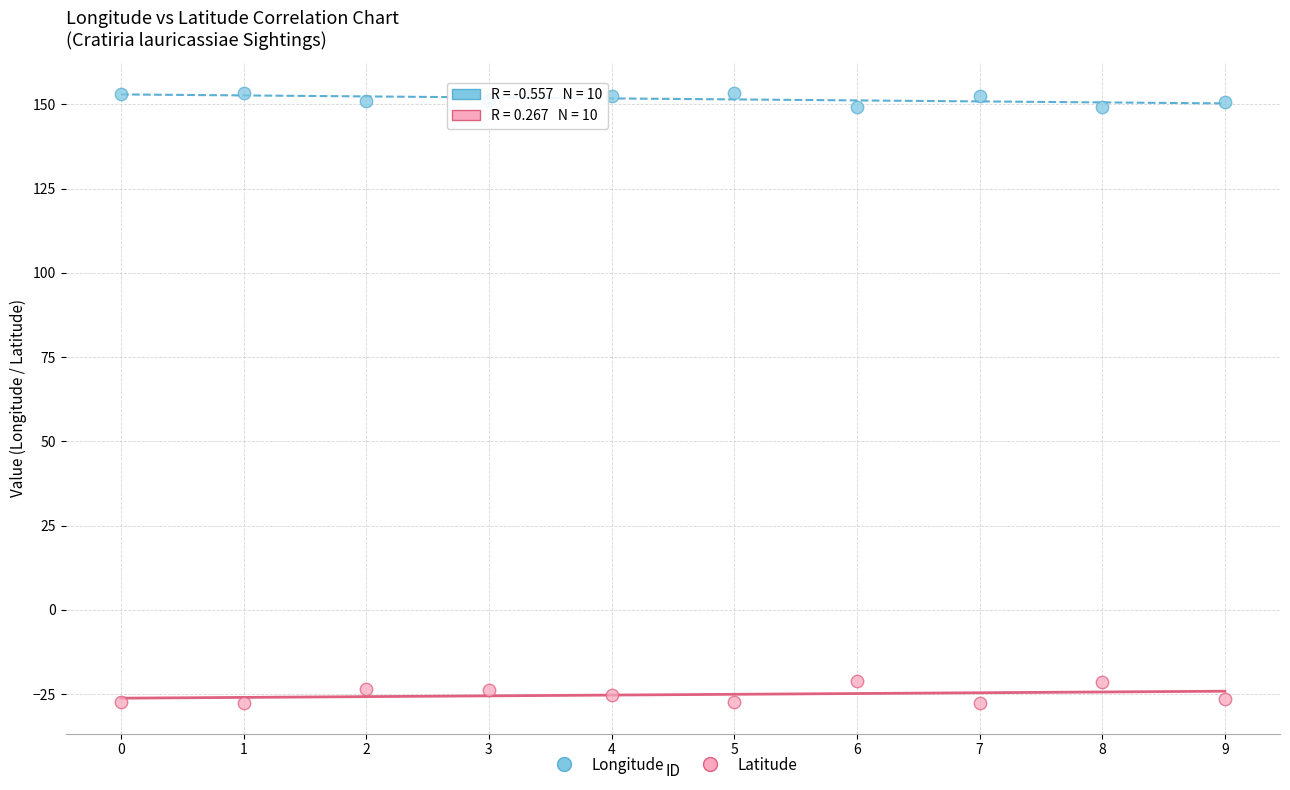

Which series contains the highest Y value?

Longitude